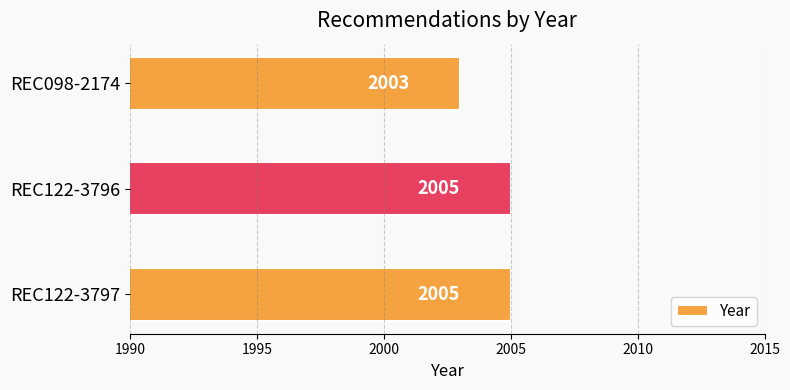

Which has a higher value, REC122-3797 or REC098-2174?

REC122-3797